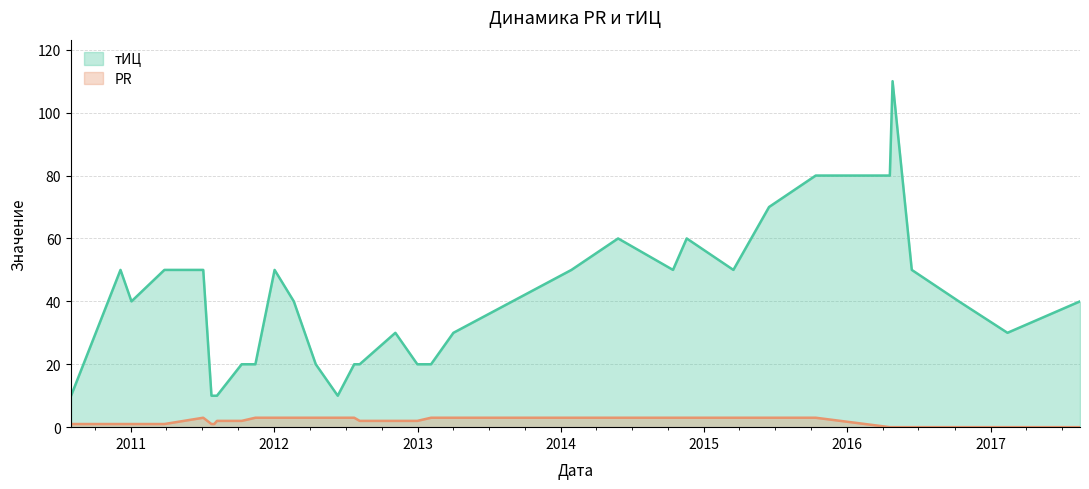

List the series in order of their peak value, highest first.

тИЦ, PR